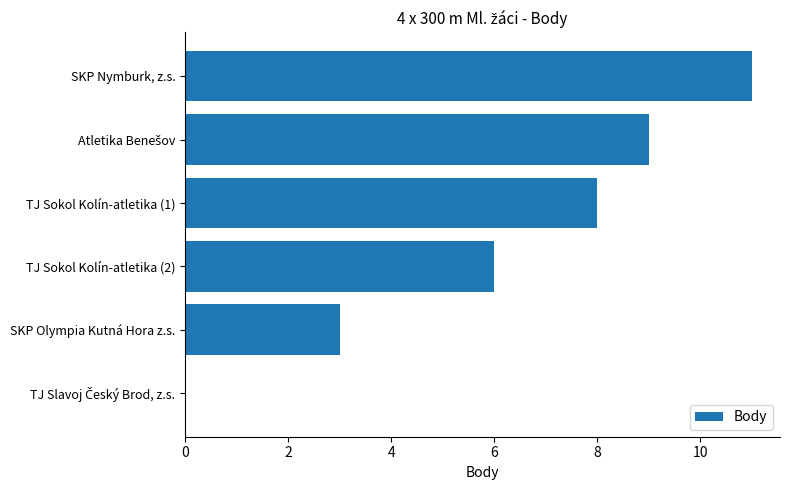

Where is the data nearest to the value 5?

TJ Sokol Kolín-atletika (2)